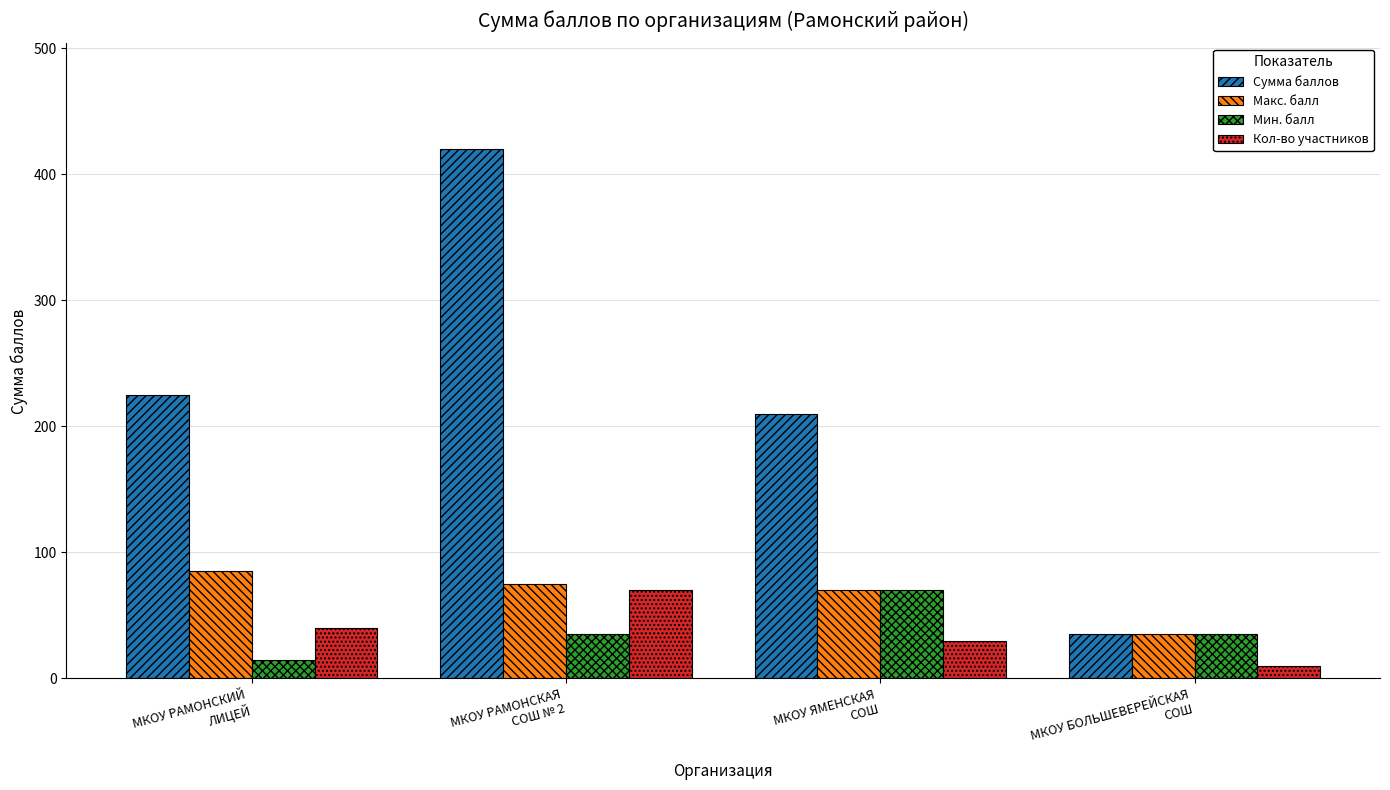

What is the label of the 3rd bar from the right?

МКОУ РАМОНСКАЯ
СОШ № 2